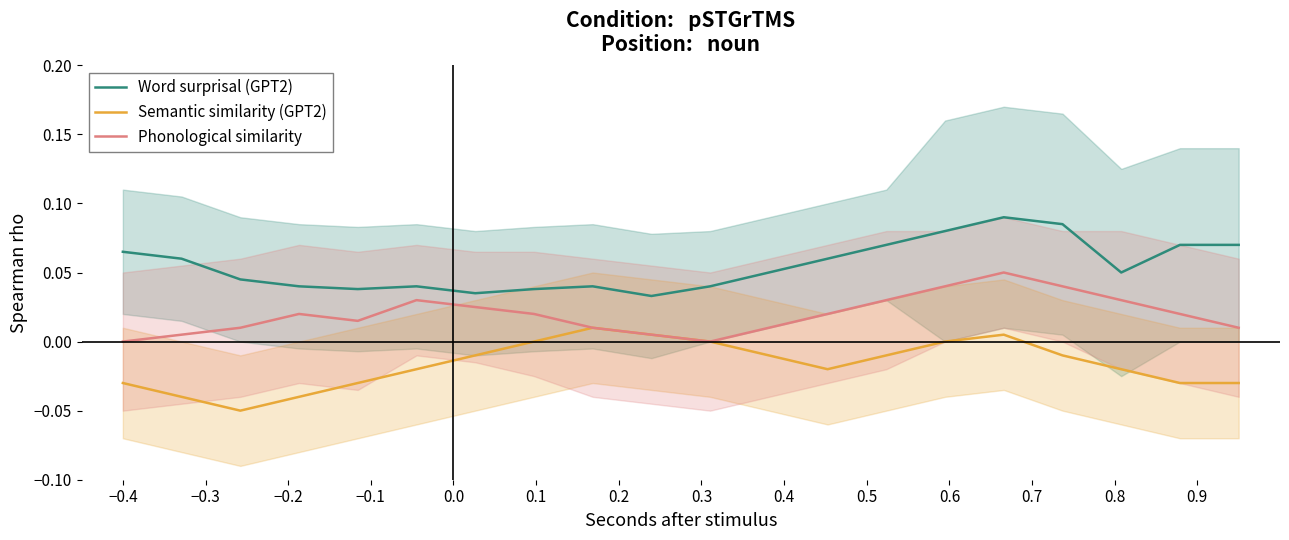

True or false: Semantic similarity (GPT2) and Word surprisal (GPT2) intersect in this chart.

False